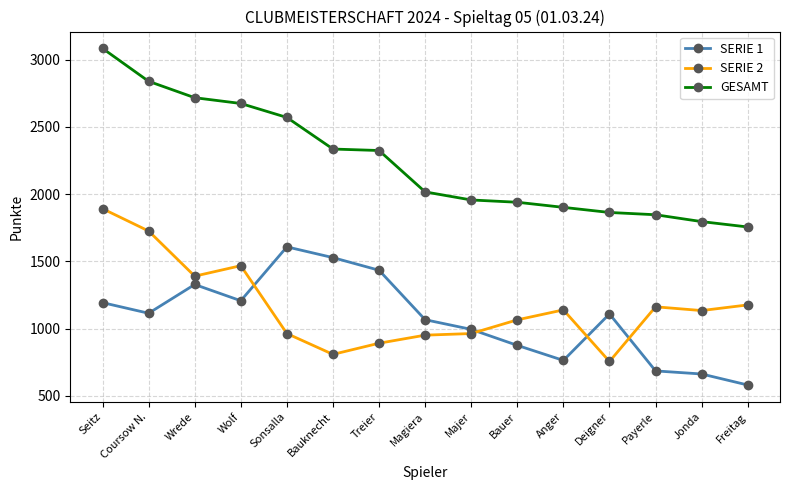

Is it true that SERIE 2 equals 517 at Wrede?

False